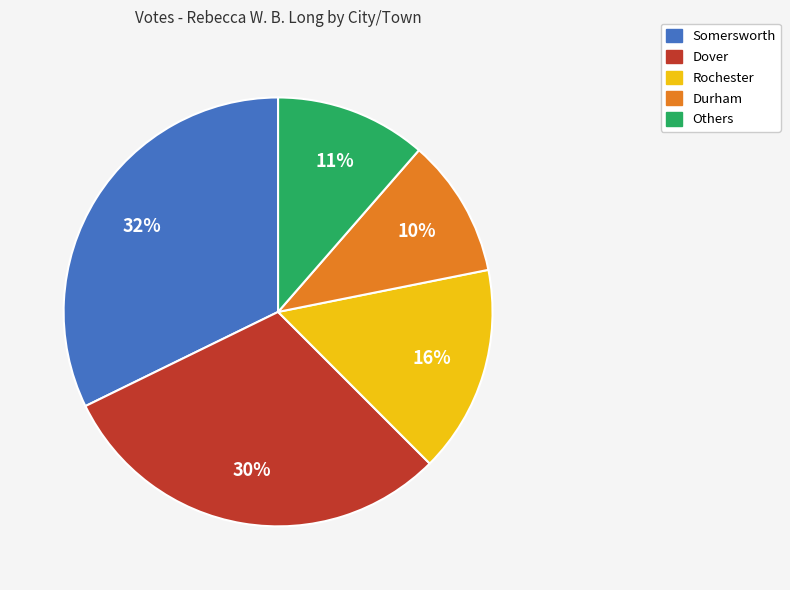

Is there a majority slice in this chart?

No